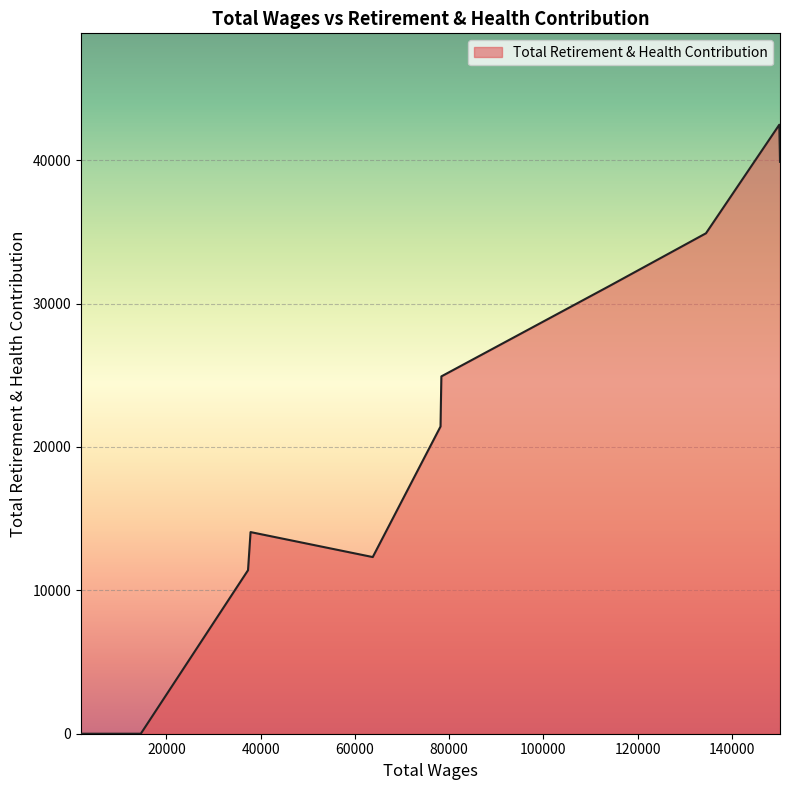

What is the greatest value displayed?

42482